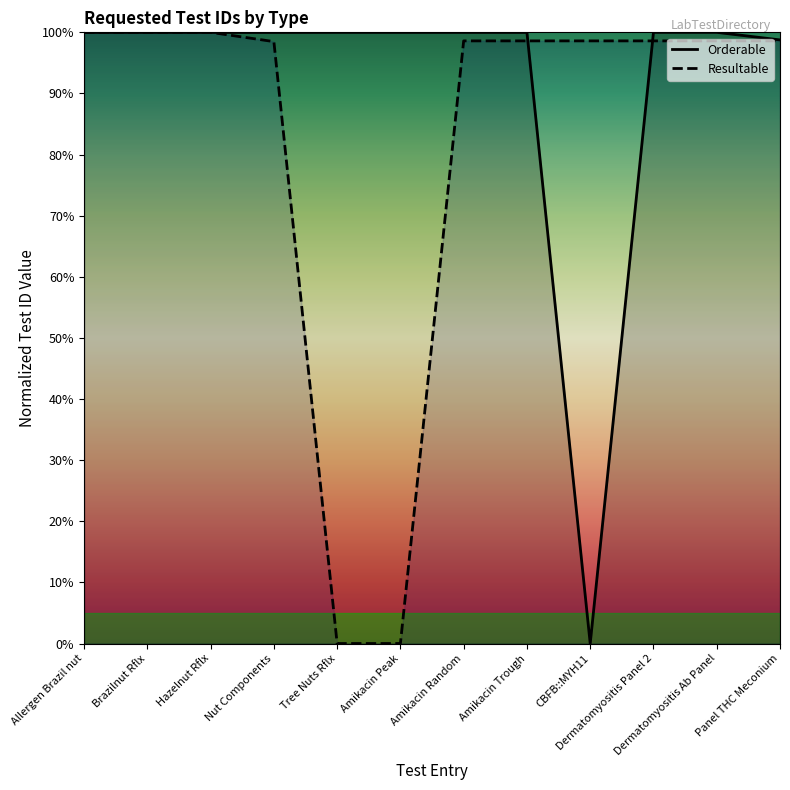

The Resultable series shows 49.8 at Allergen Brazil nut. True or false?

False